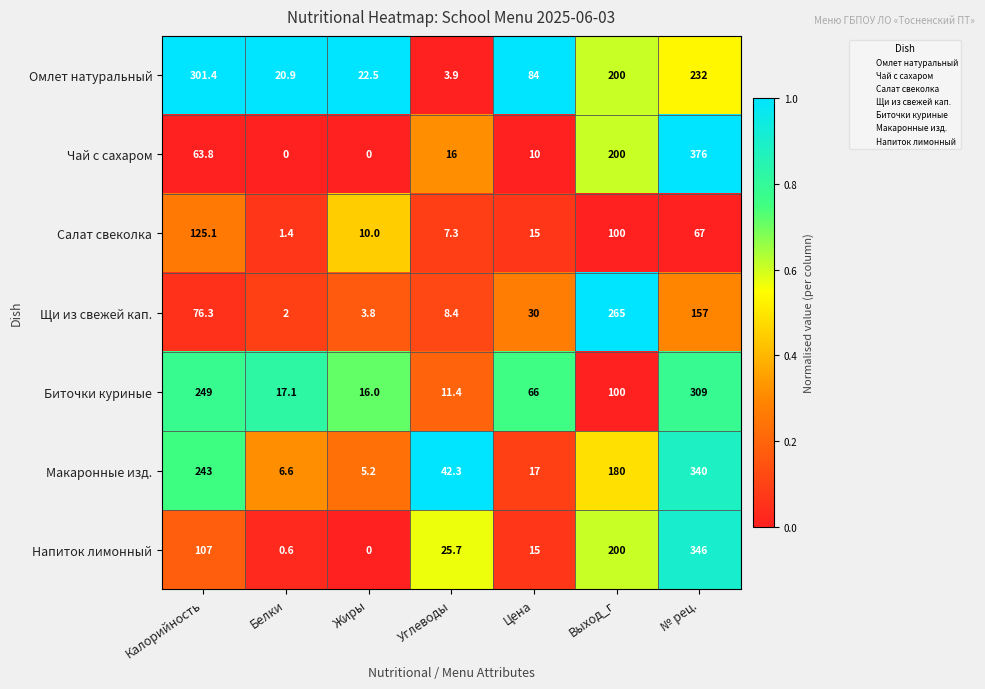

The value of Чай с сахаром at № рец. is 376.0. True or false?

True